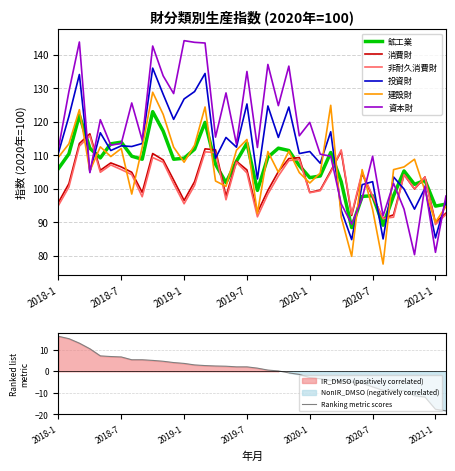

True or false: 建設財 has more than 2 points higher than both neighbors.

True